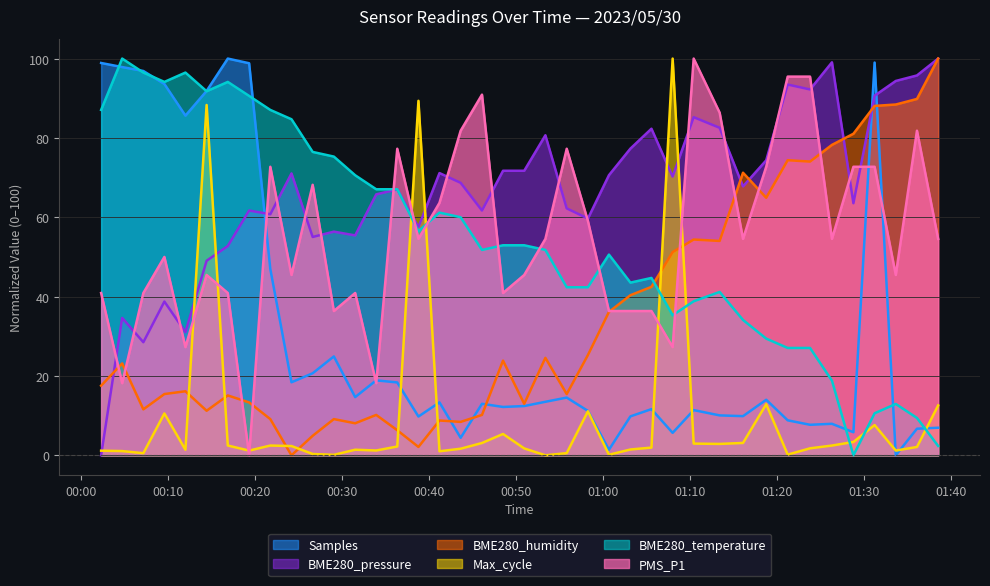

True or false: BME280_pressure has a value of 106.7 at 2023/05/30 00:58:14.

False